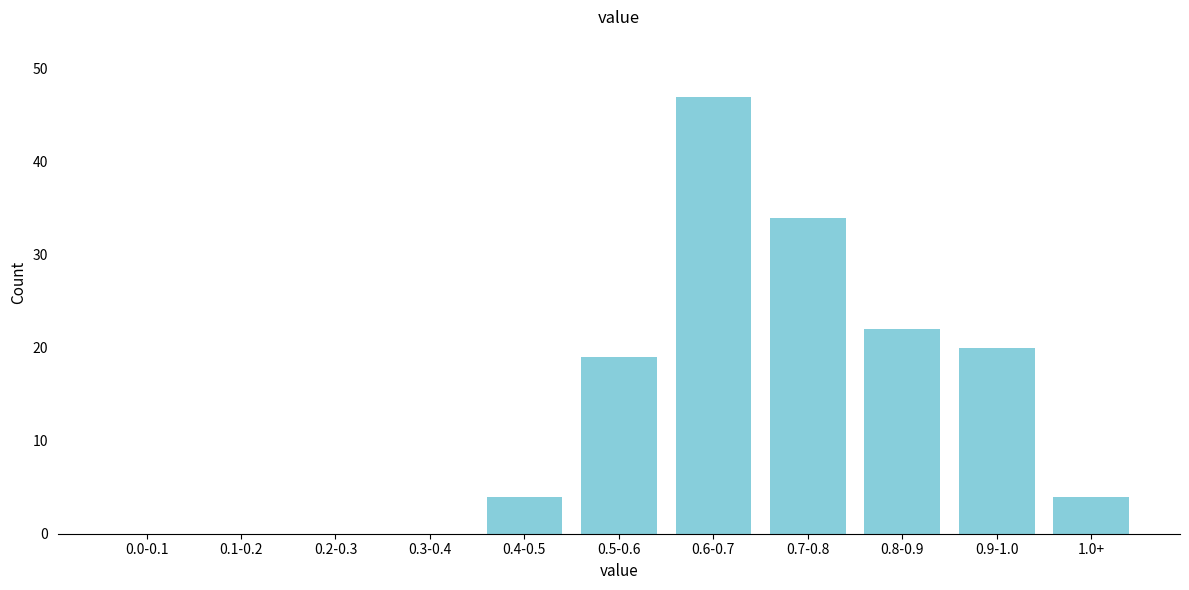

Reading left to right, what are all the values shown in this chart?

0.0-0.1=0	0.1-0.2=0	0.2-0.3=0	0.3-0.4=0	0.4-0.5=4	0.5-0.6=19	0.6-0.7=47	0.7-0.8=34	0.8-0.9=22	0.9-1.0=20	1.0+=4